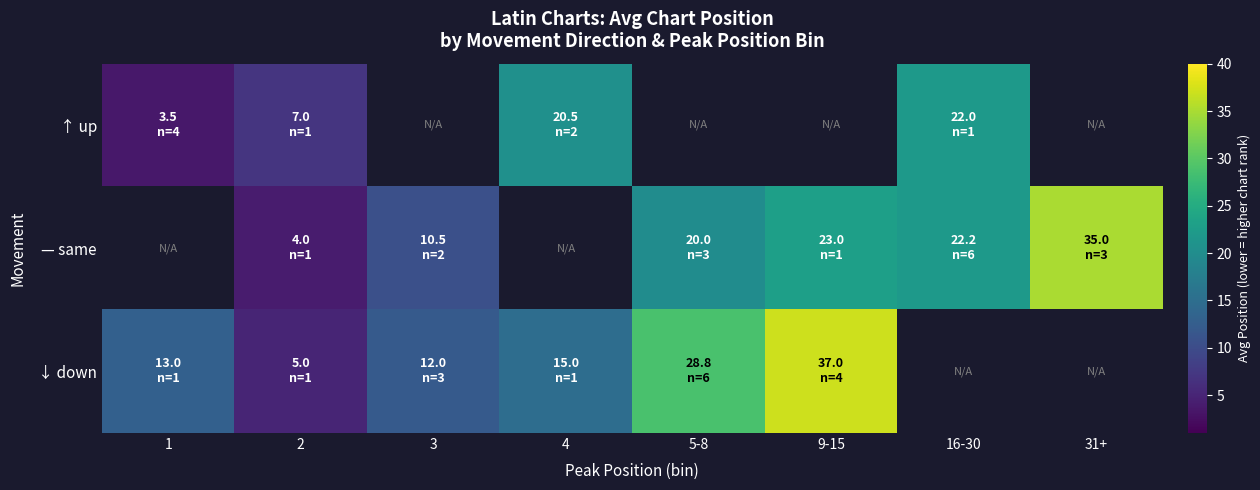

What is the smallest value displayed?

3.5